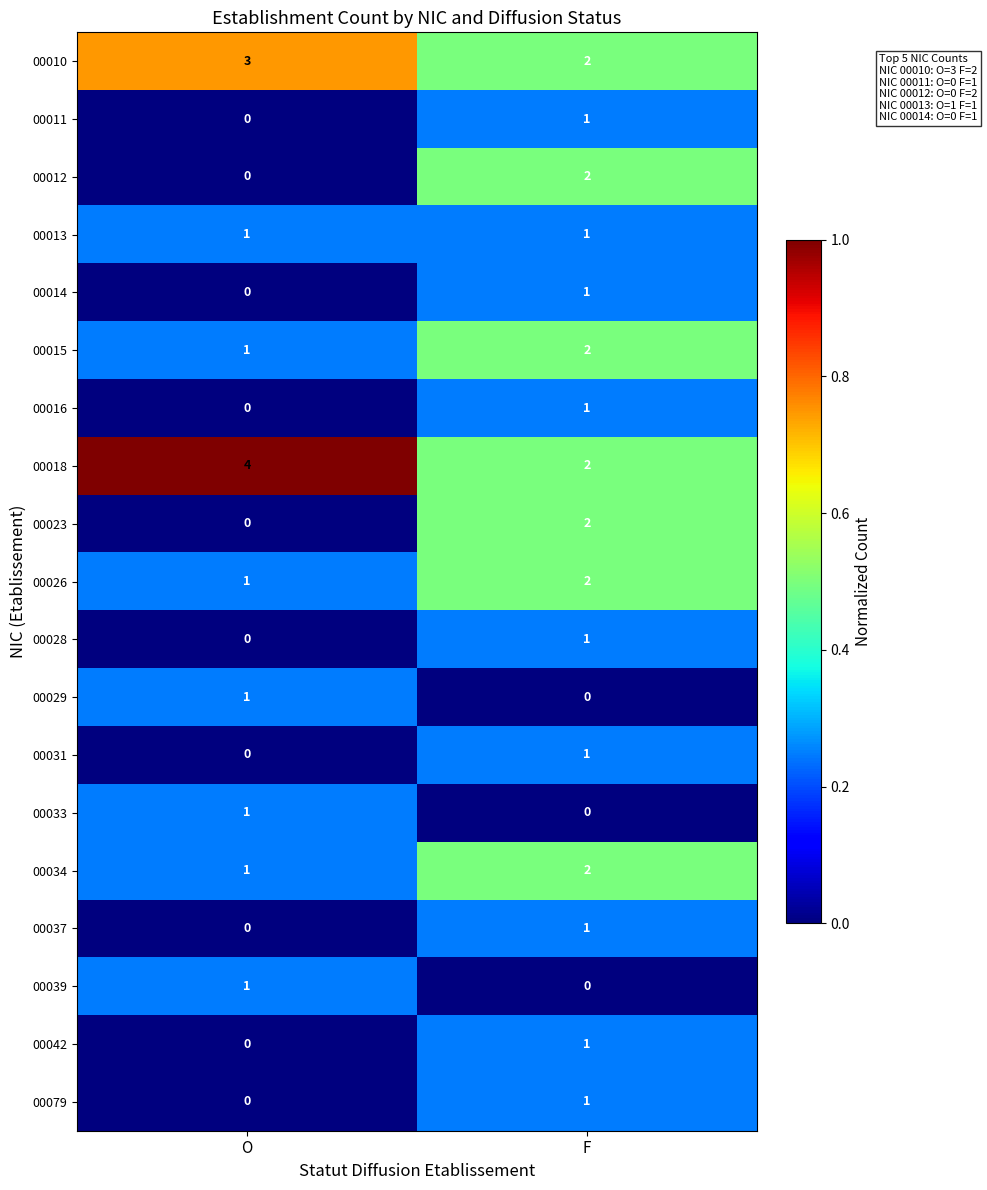

How many data points in 00037 are less than 1?

1